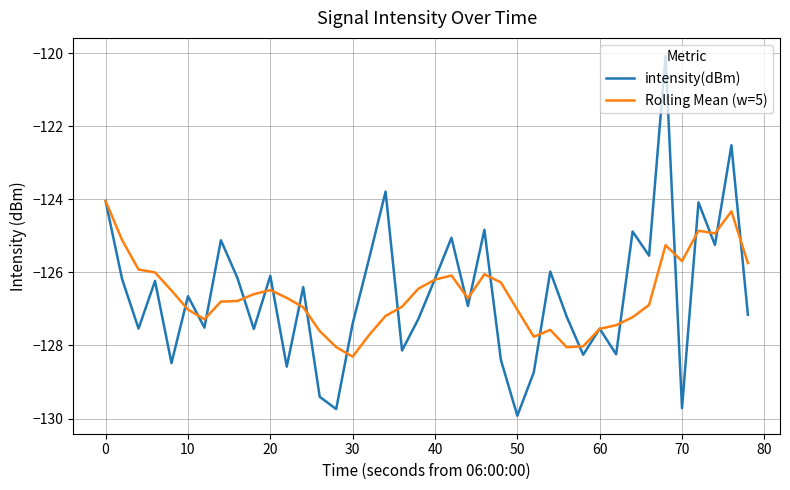

Which series has the largest range (max minus min)?

intensity(dBm)